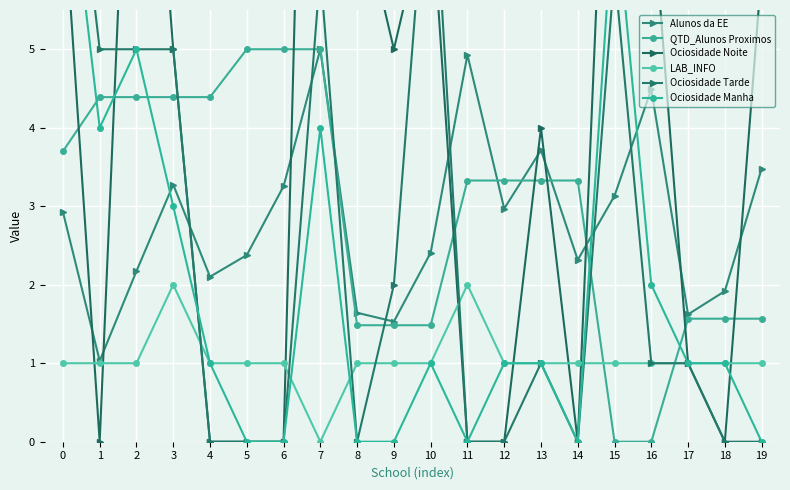

What is the average value of the Ociosidade Manha series?

1.9